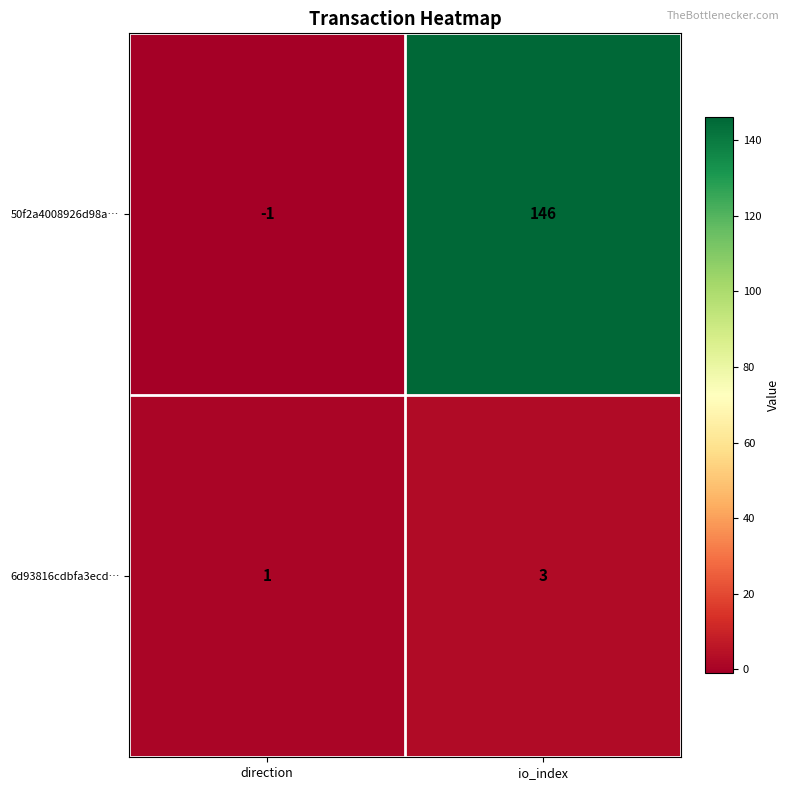

Rank the series by their average value, from lowest to highest.

6d93816cdbfa3ecd…, 50f2a4008926d98a…